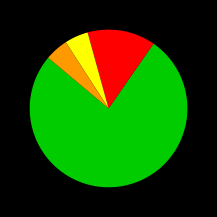

Does any single category account for the majority?

Yes